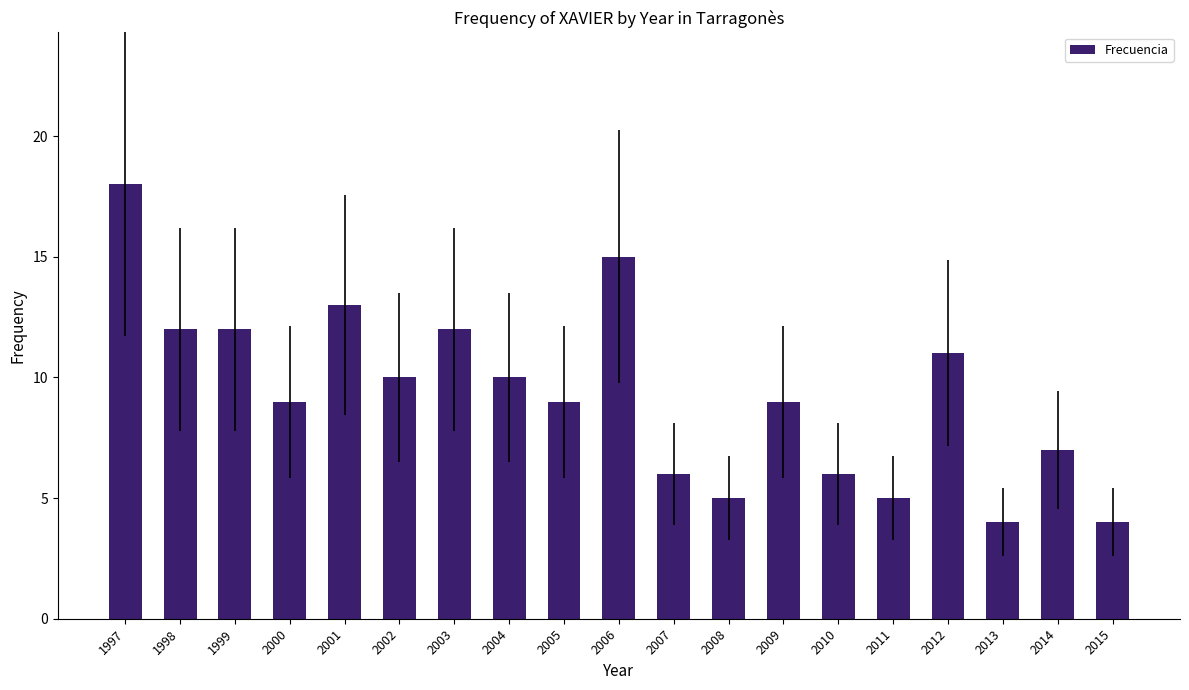

Reading left to right, what are all the values shown in this chart?

18	12	12	9	13	10	12	10	9	15	6	5	9	6	5	11	4	7	4